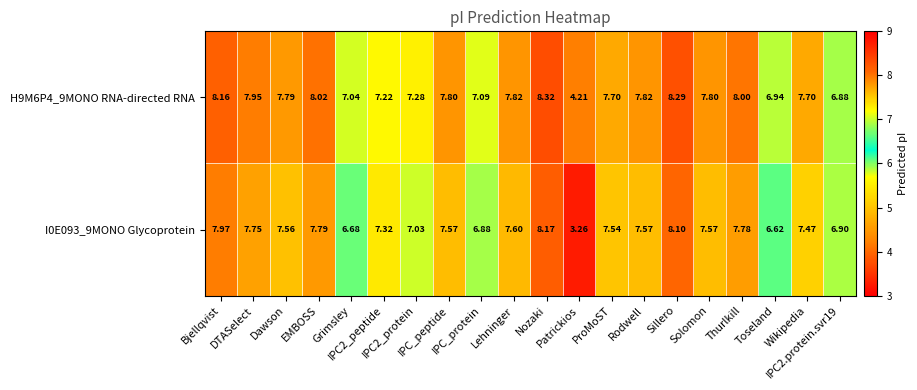

What is the difference between the highest and lowest values at Grimsley?

0.4